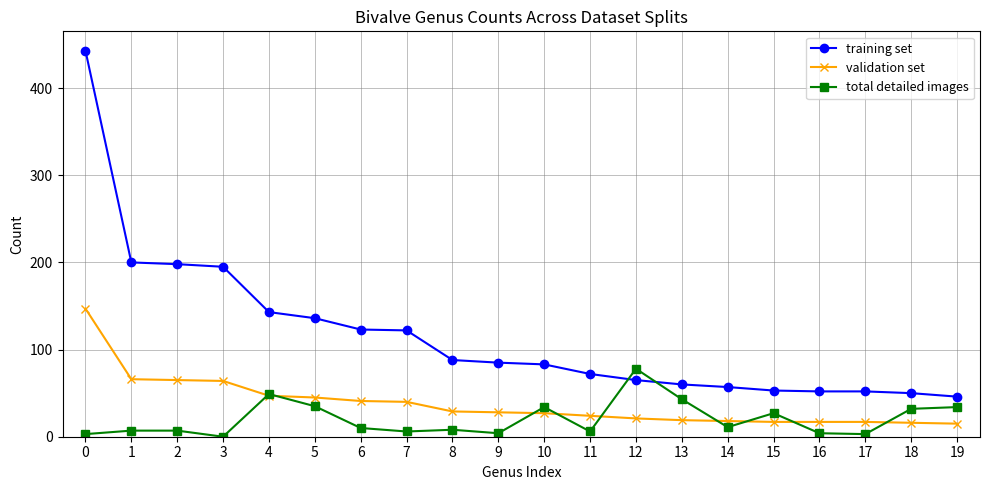

List the series in order of their peak value, highest first.

training set, validation set, total detailed images